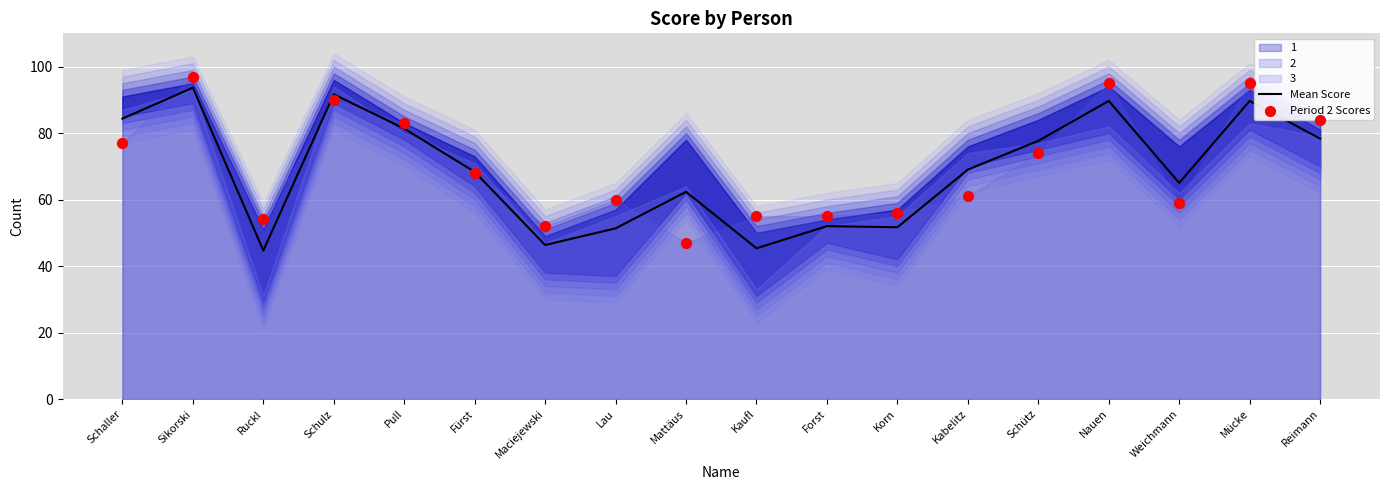

What is the total value across all series at Nauen?

184.7